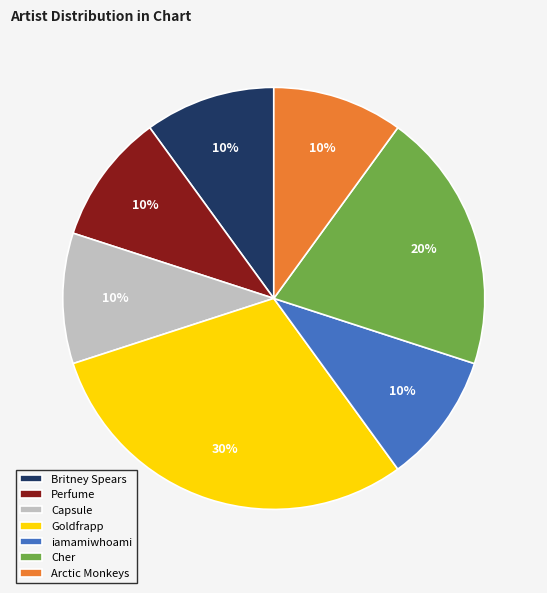

What is the ratio of the value at Arctic Monkeys to the value at Capsule?

1.0